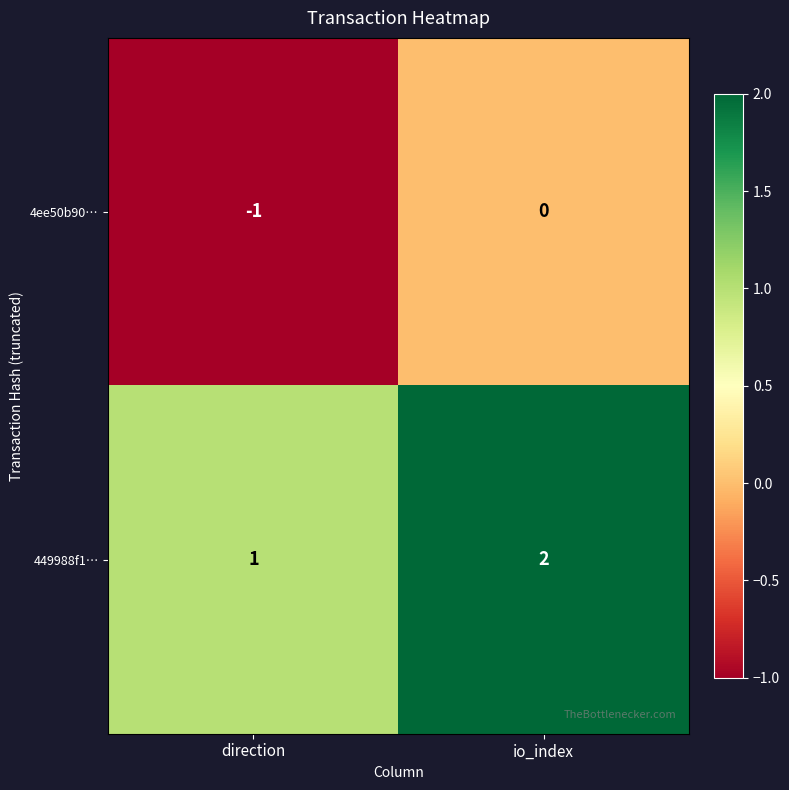

At which category does the chart reach its peak across all series?

io_index